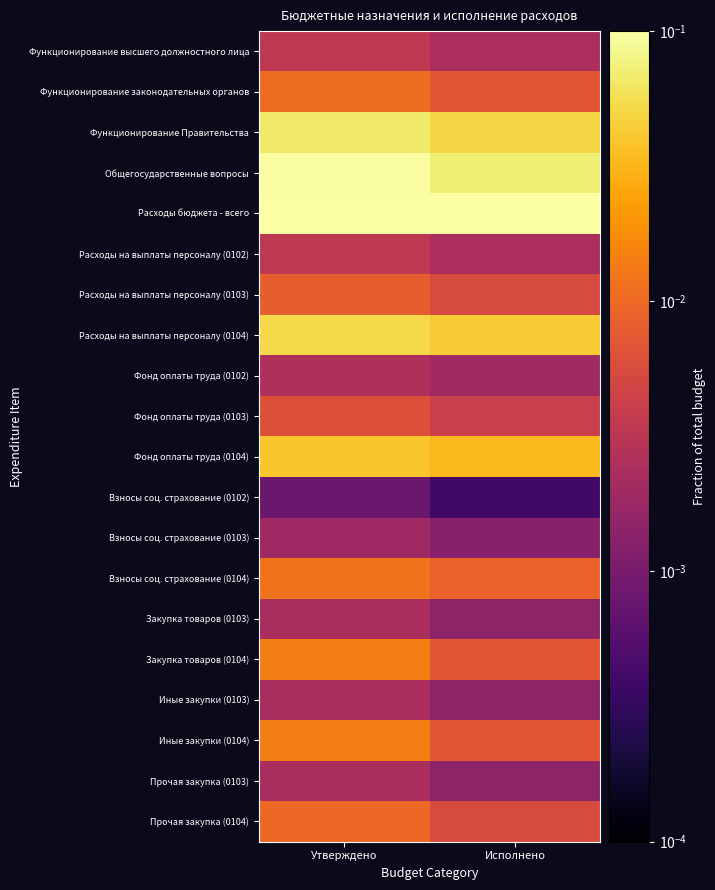

Reading right to left, what are all the values shown in this chart?

Функционирование высшего должностного лица: Исполнено=0.0	Утверждено=0.0
Функционирование законодательных органов: Исполнено=0.0	Утверждено=0.0
Функционирование Правительства: Исполнено=0.1	Утверждено=0.1
Общегосударственные вопросы: Исполнено=0.1	Утверждено=0.1
Расходы бюджета - всего: Исполнено=0.5	Утверждено=1.0
Расходы на выплаты персоналу (0102): Исполнено=0.0	Утверждено=0.0
Расходы на выплаты персоналу (0103): Исполнено=0.0	Утверждено=0.0
Расходы на выплаты персоналу (0104): Исполнено=0.0	Утверждено=0.1
Фонд оплаты труда (0102): Исполнено=0.0	Утверждено=0.0
Фонд оплаты труда (0103): Исполнено=0.0	Утверждено=0.0
Фонд оплаты труда (0104): Исполнено=0.0	Утверждено=0.0
Взносы соц. страхование (0102): Исполнено=0.0	Утверждено=0.0
Взносы соц. страхование (0103): Исполнено=0.0	Утверждено=0.0
Взносы соц. страхование (0104): Исполнено=0.0	Утверждено=0.0
Закупка товаров (0103): Исполнено=0.0	Утверждено=0.0
Закупка товаров (0104): Исполнено=0.0	Утверждено=0.0
Иные закупки (0103): Исполнено=0.0	Утверждено=0.0
Иные закупки (0104): Исполнено=0.0	Утверждено=0.0
Прочая закупка (0103): Исполнено=0.0	Утверждено=0.0
Прочая закупка (0104): Исполнено=0.0	Утверждено=0.0